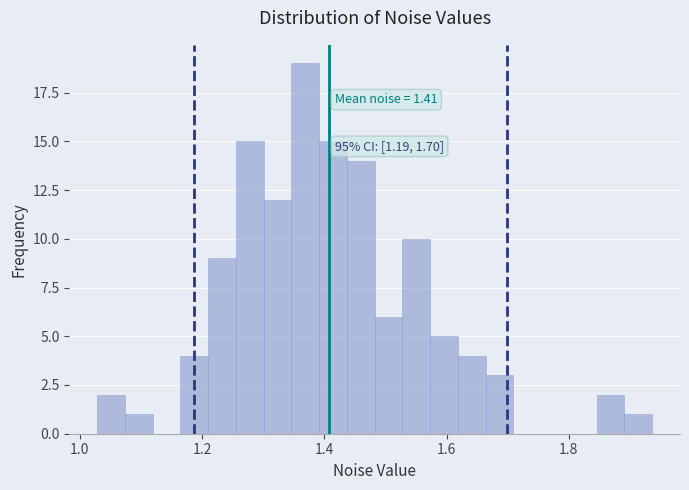

Around what value on the x-axis is the tallest bar? Give the approximate position of its centre, as read against the axis.

1.36